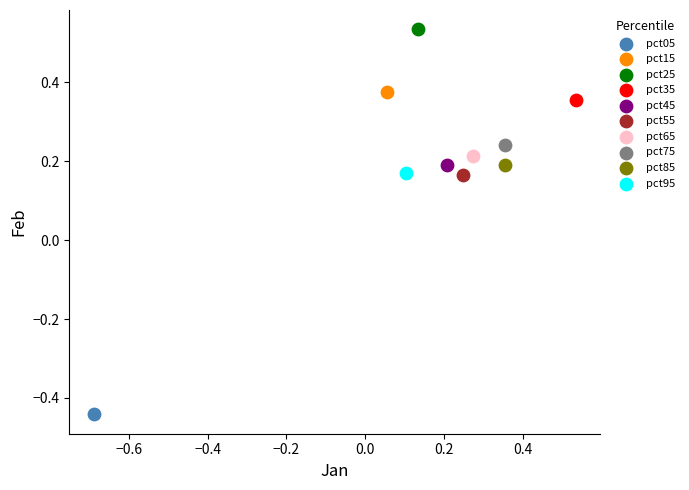

What are all the series names shown in the legend?

pct05, pct15, pct25, pct35, pct45, pct55, pct65, pct75, pct85, pct95